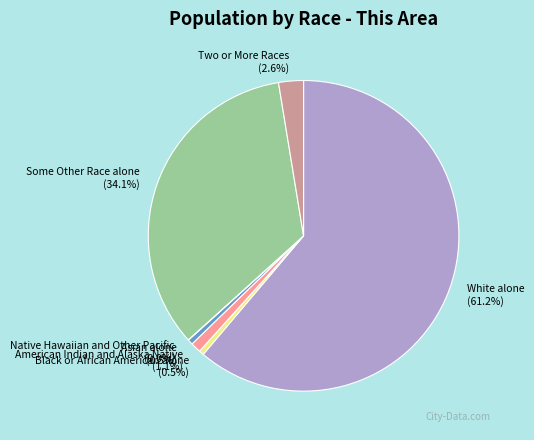

To the nearest percent, what is the average slice percentage?

14%